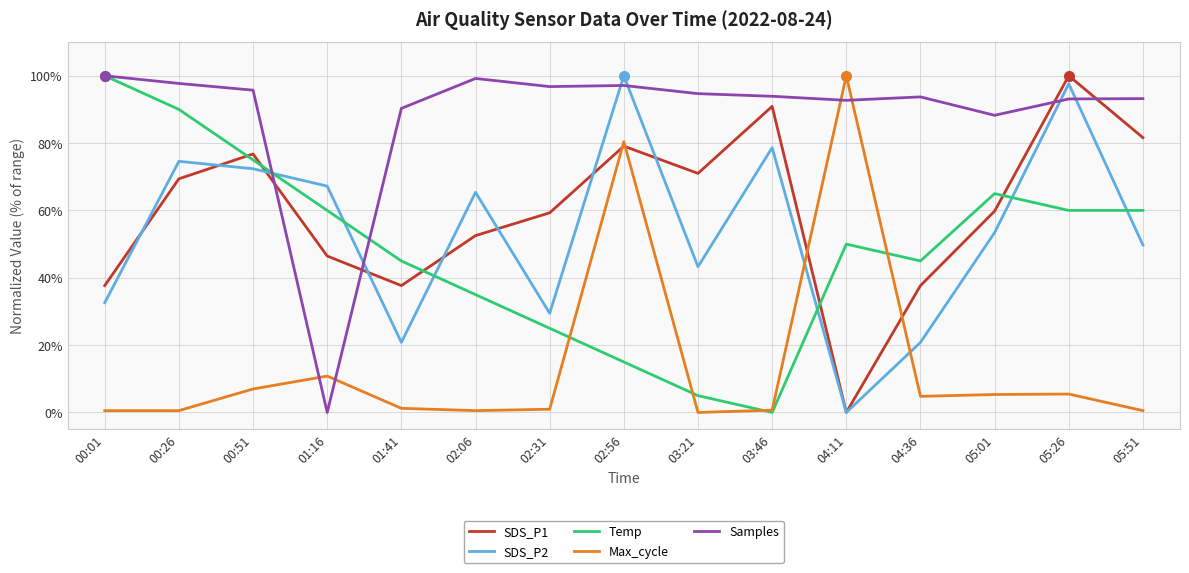

True or false: SDS_P1 has a value of 90.9 at 03:46.

True